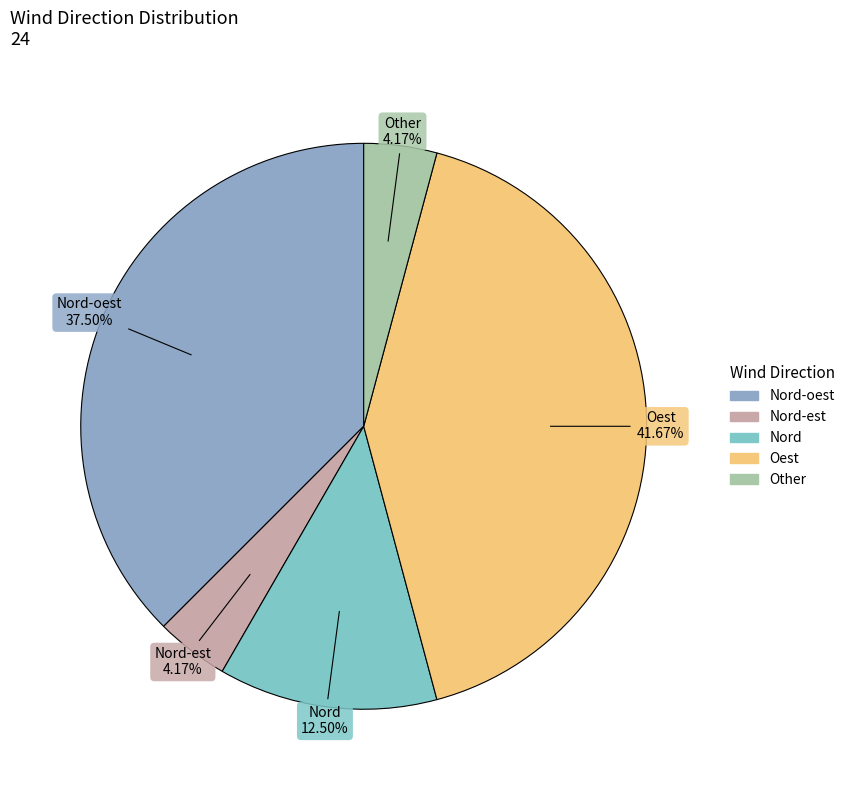

Is there any slice that represents more than half of the pie?

No